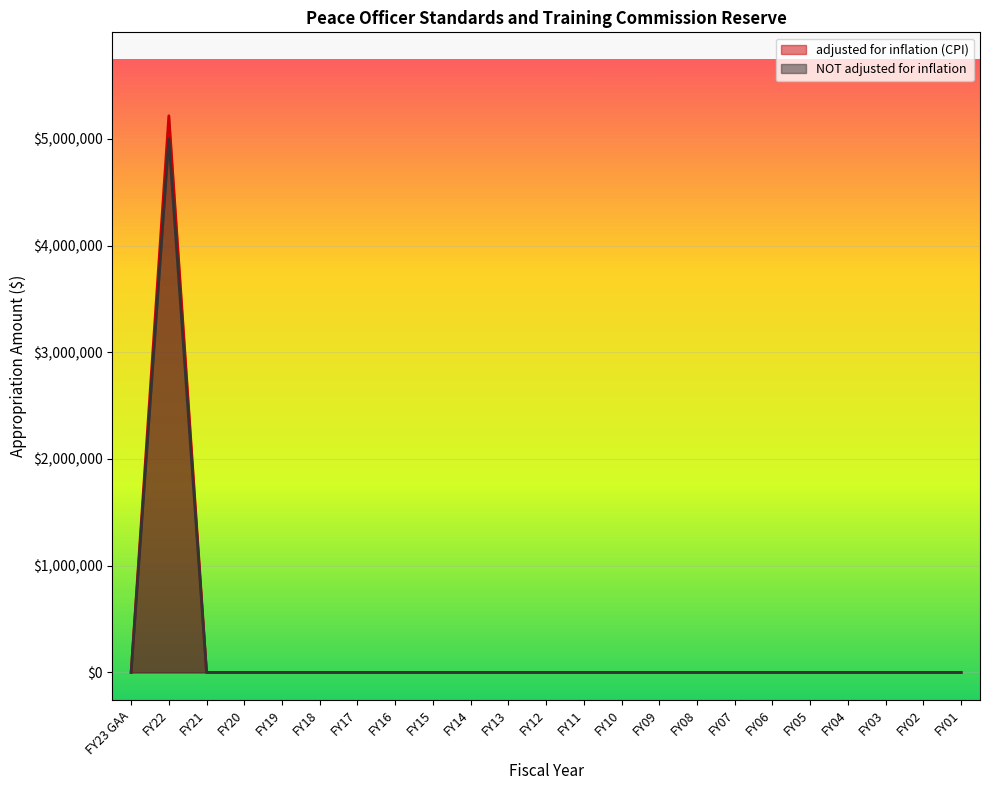

What is the label of the 23rd point from the left?

FY01